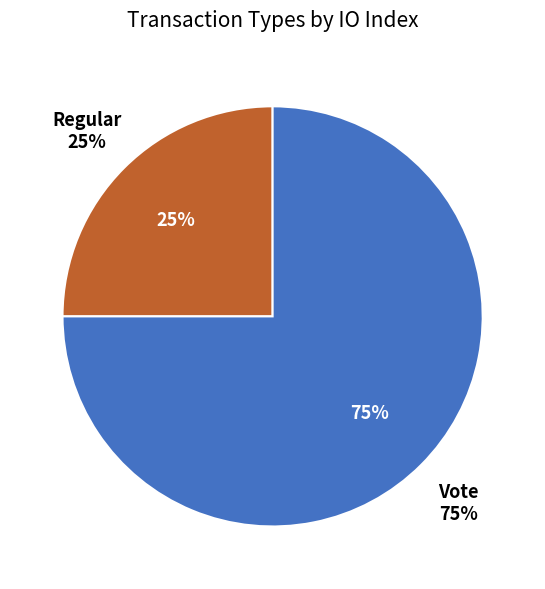

What percentage is the Regular slice, to the nearest percent?

25%